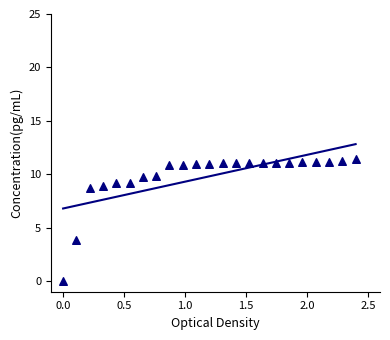

What Y value in the scatter plot is closest to 5?

3.8